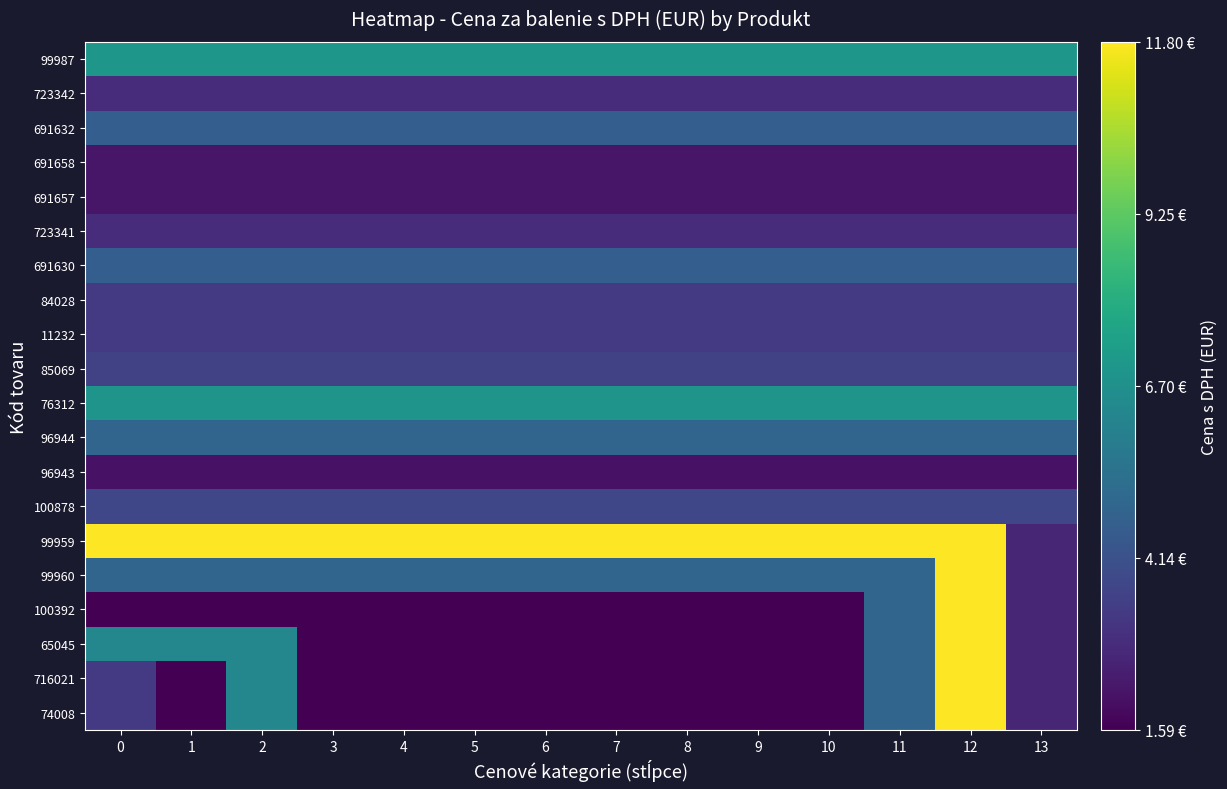

What is the smallest value displayed?

1.6